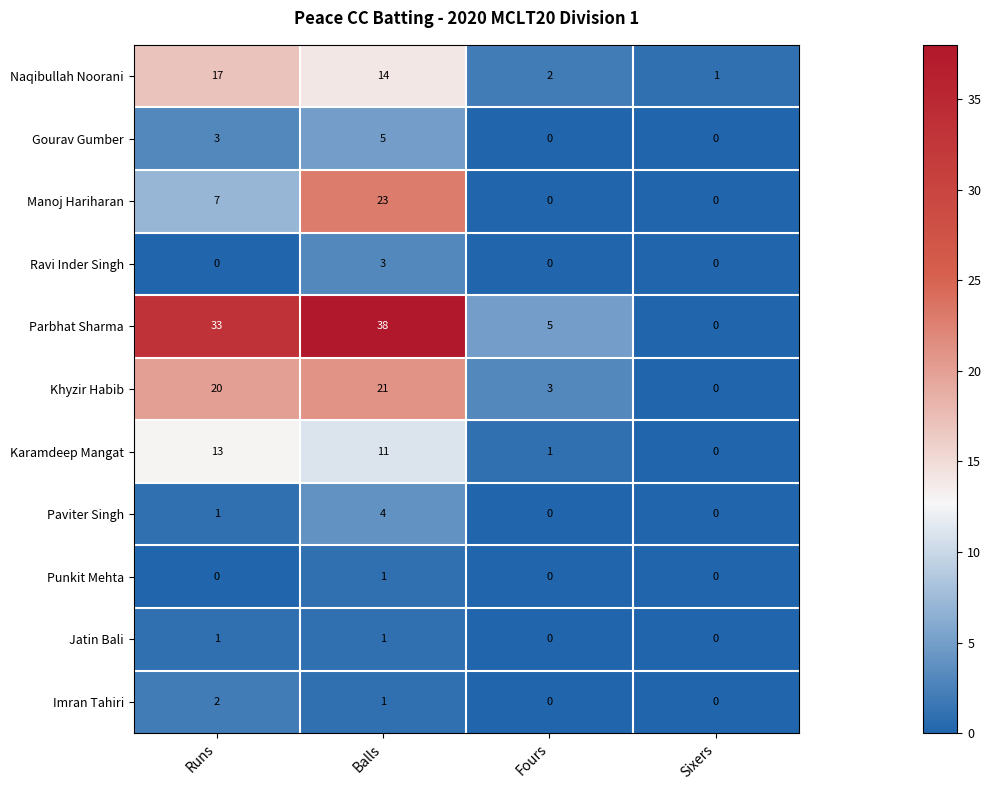

At which label does Karamdeep Mangat first exceed 11?

Runs